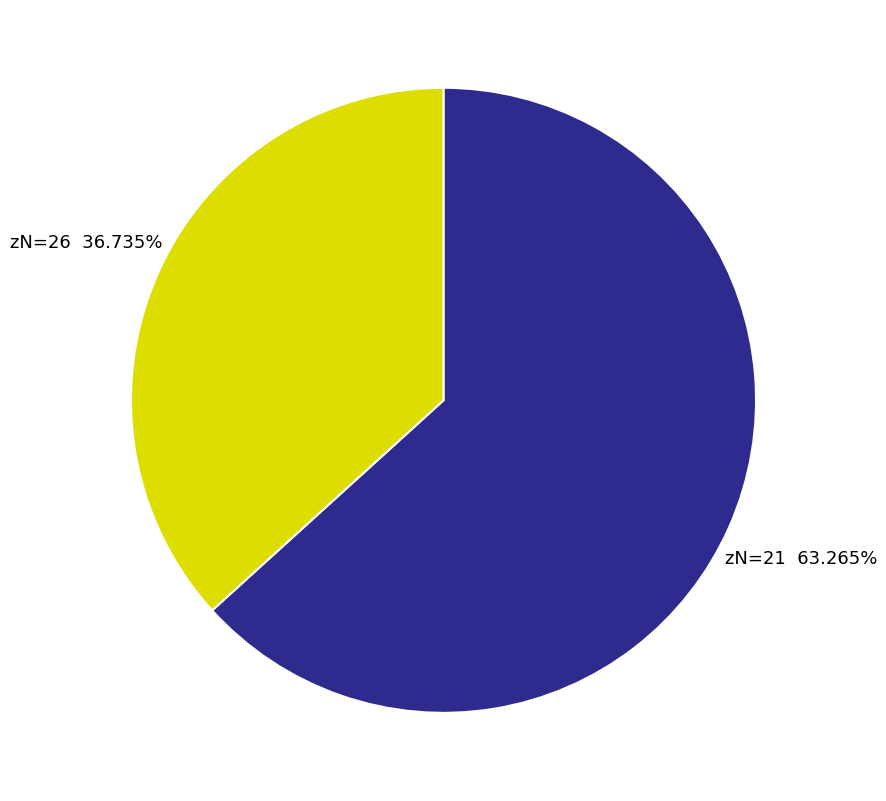

How many slices are in this pie chart?

2